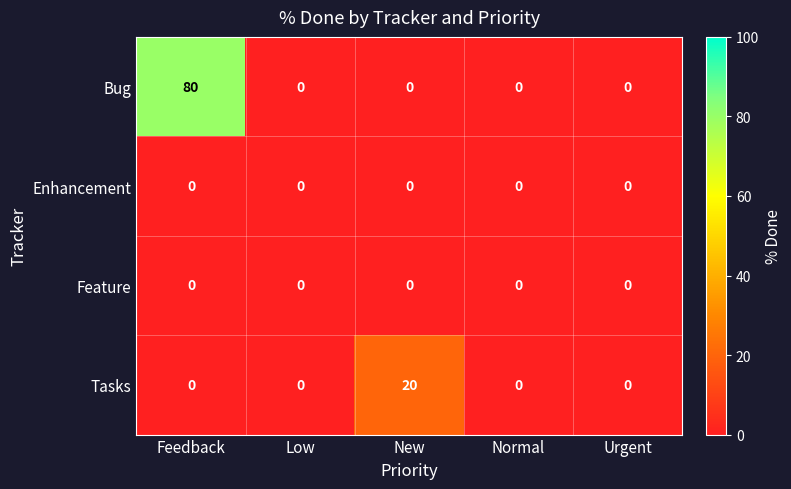

What is the sum of the Bug values at Feedback and New?

80